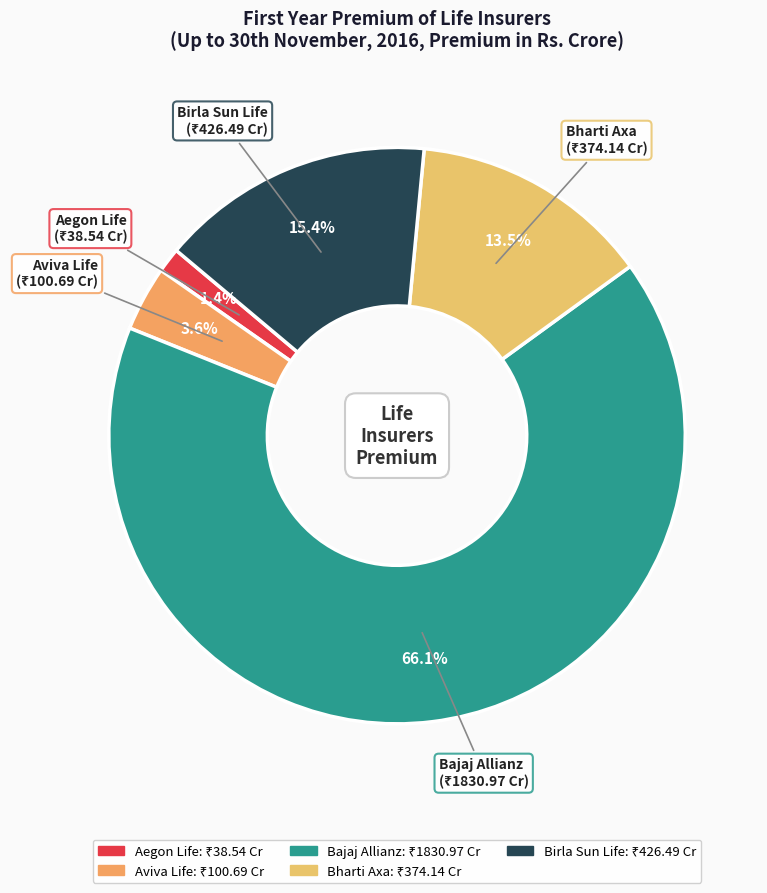

Which slice is the largest?

Bajaj Allianz